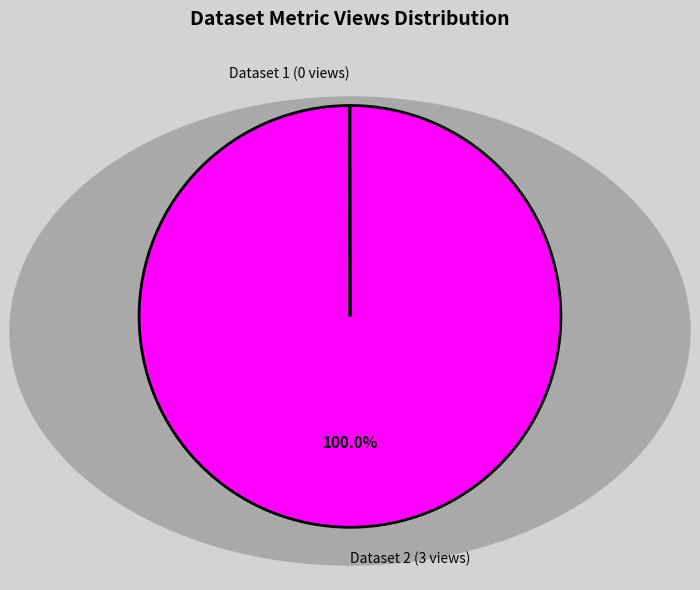

Is Dataset 2 (3 views) the majority of the pie?

Yes